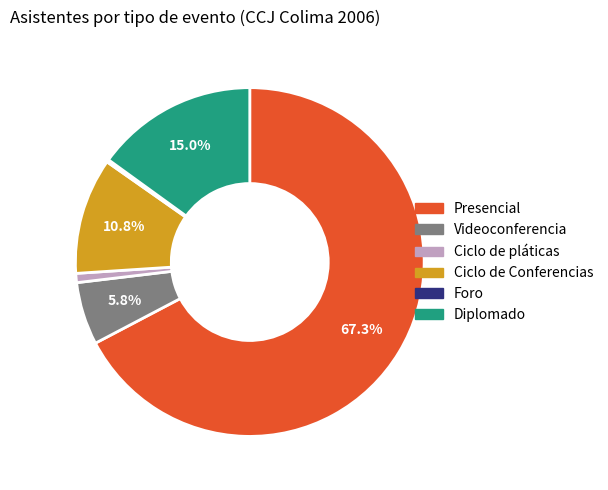

Is there a majority slice in this chart?

Yes